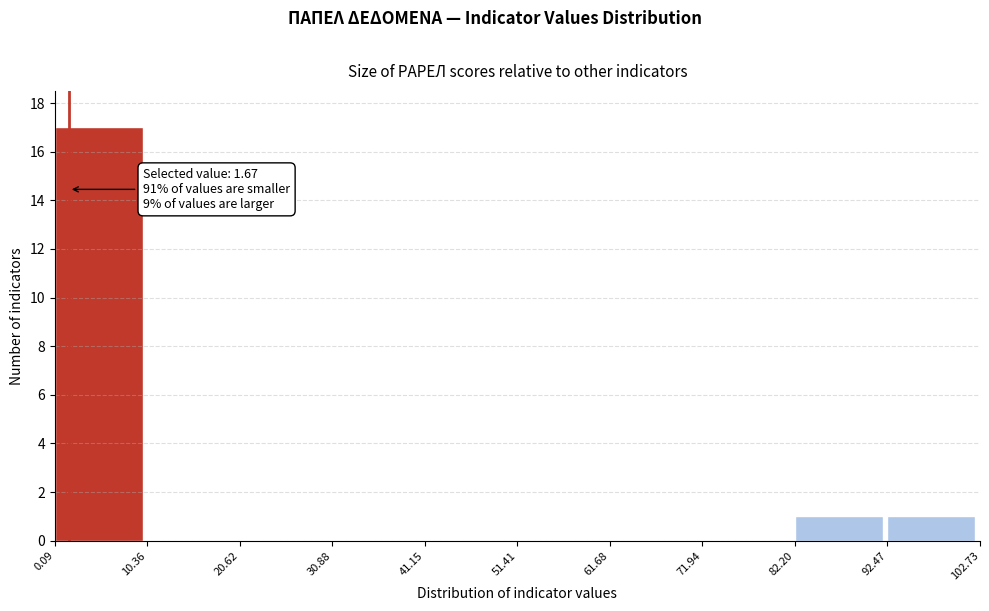

Over which range of the x-axis is the bar tallest?

0.09 to 10.36